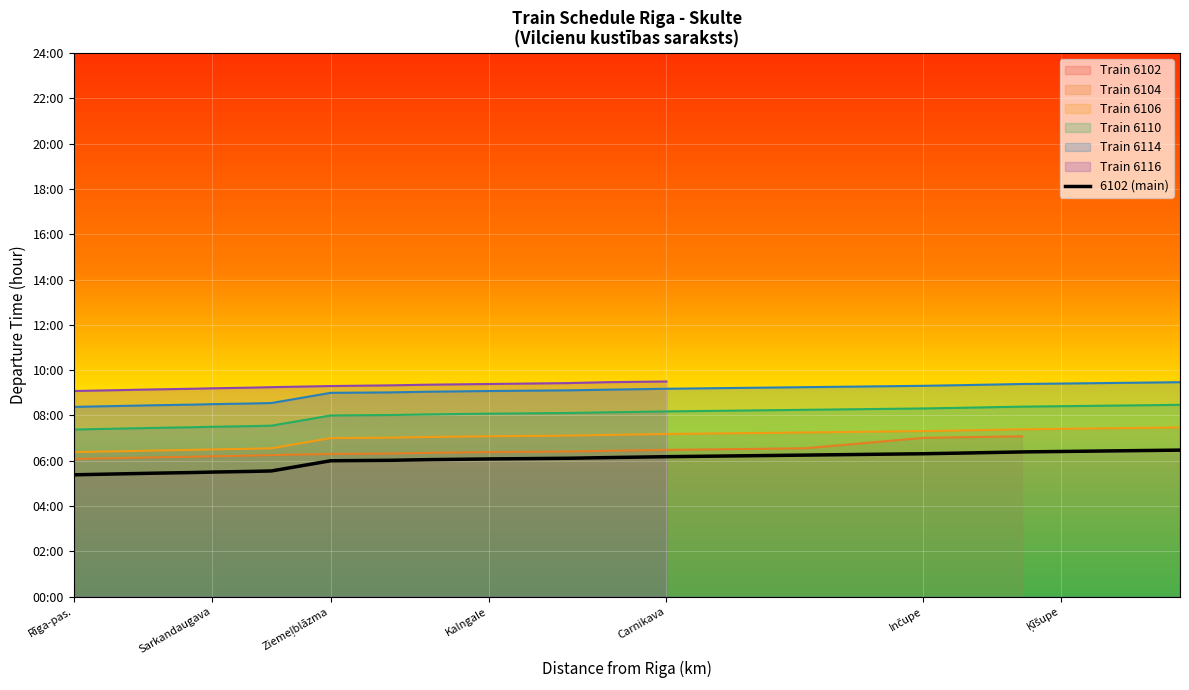

What is the sum of the values at Rīga-pas. and Sarkandaugava?

10.8